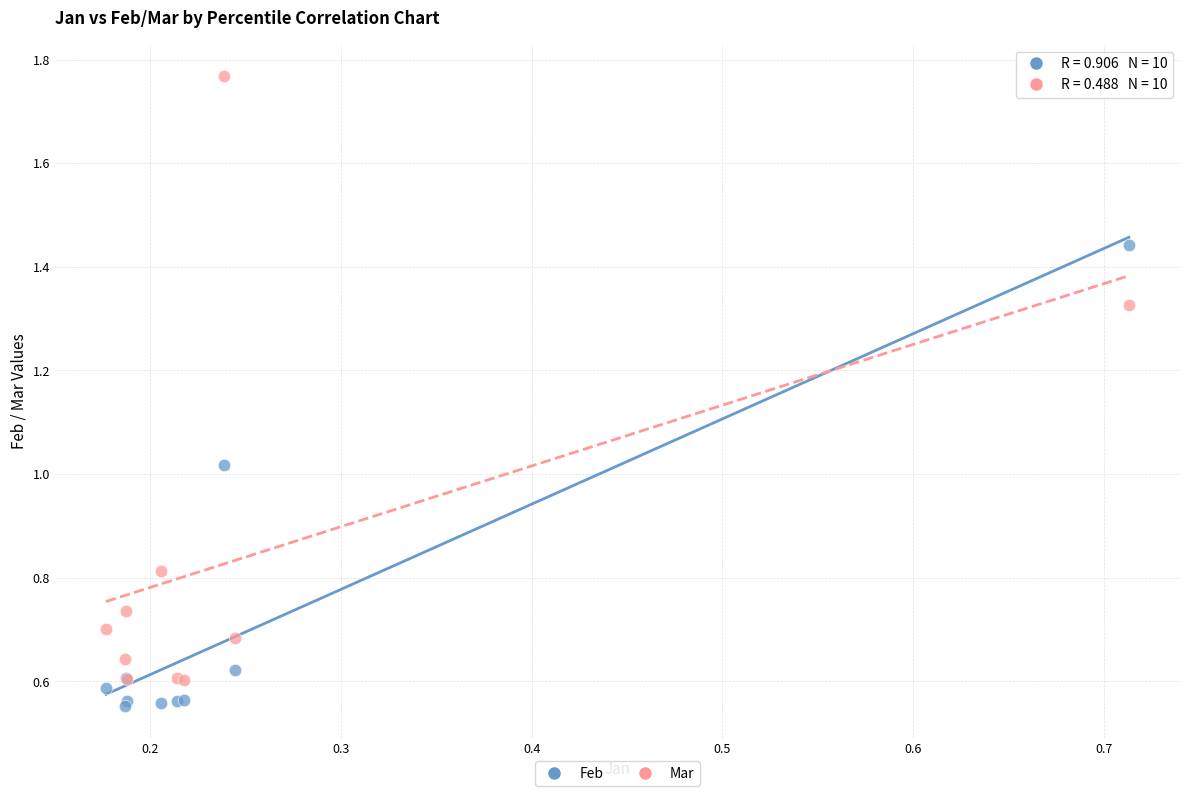

What is the X range (max minus min) for the scatter plot?

0.5